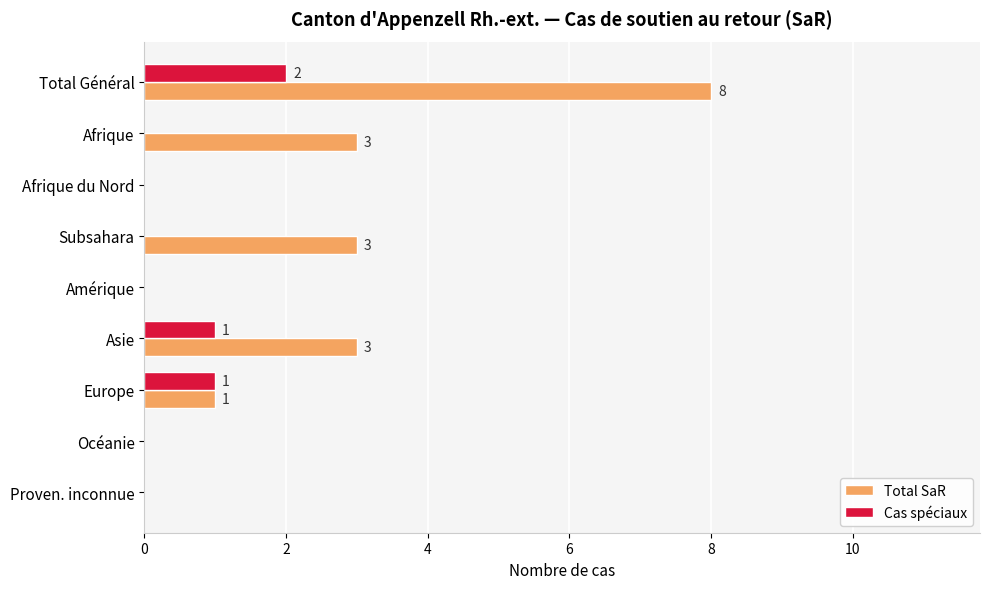

Is it true that Cas spéciaux equals 0 at Subsahara?

True